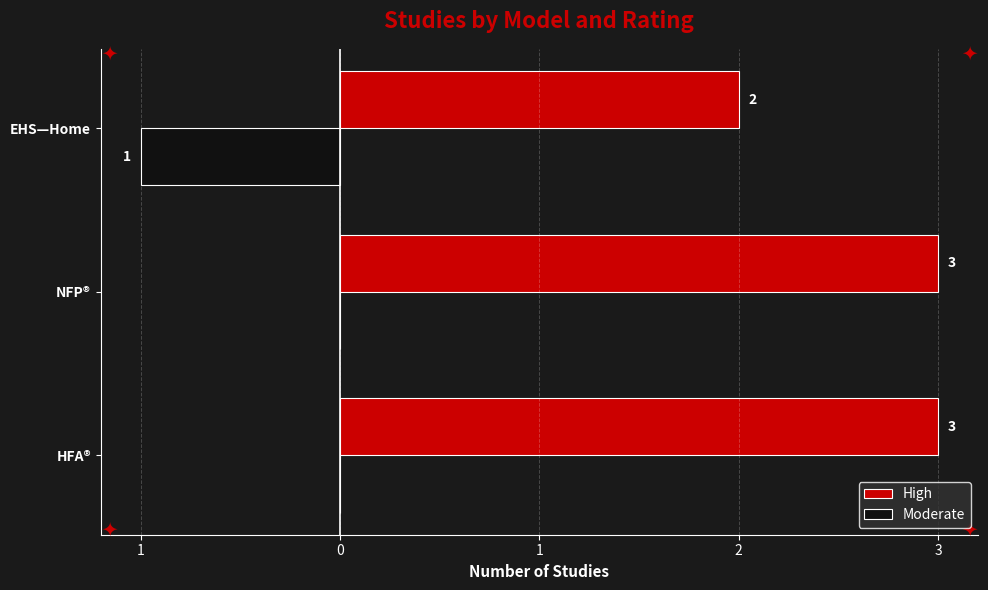

What are all the series names shown in the legend?

High, Moderate